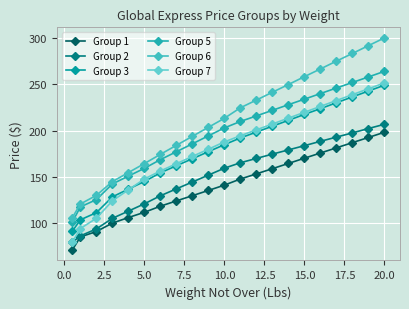

What is the smallest value displayed?

71.2